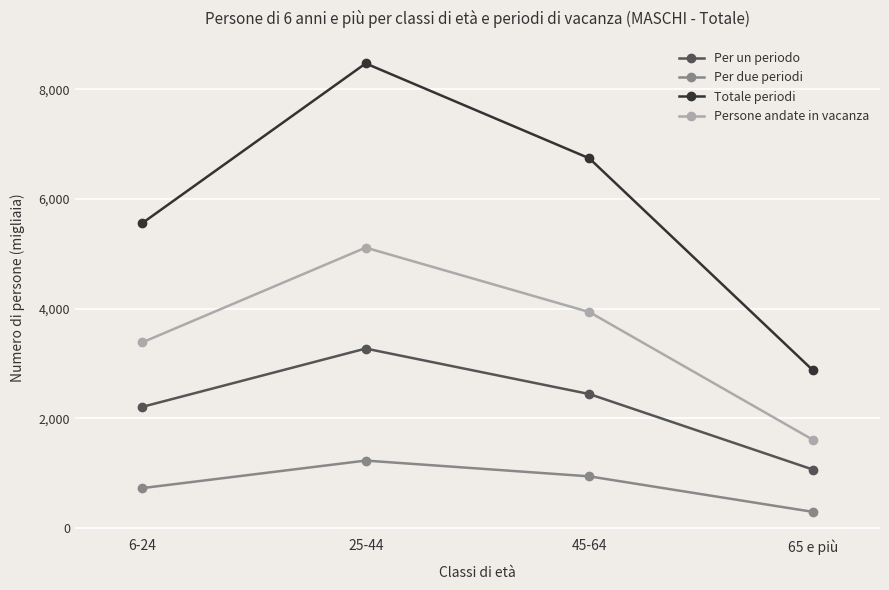

True or false: Totale periodi and Per due periodi cross at least once.

False